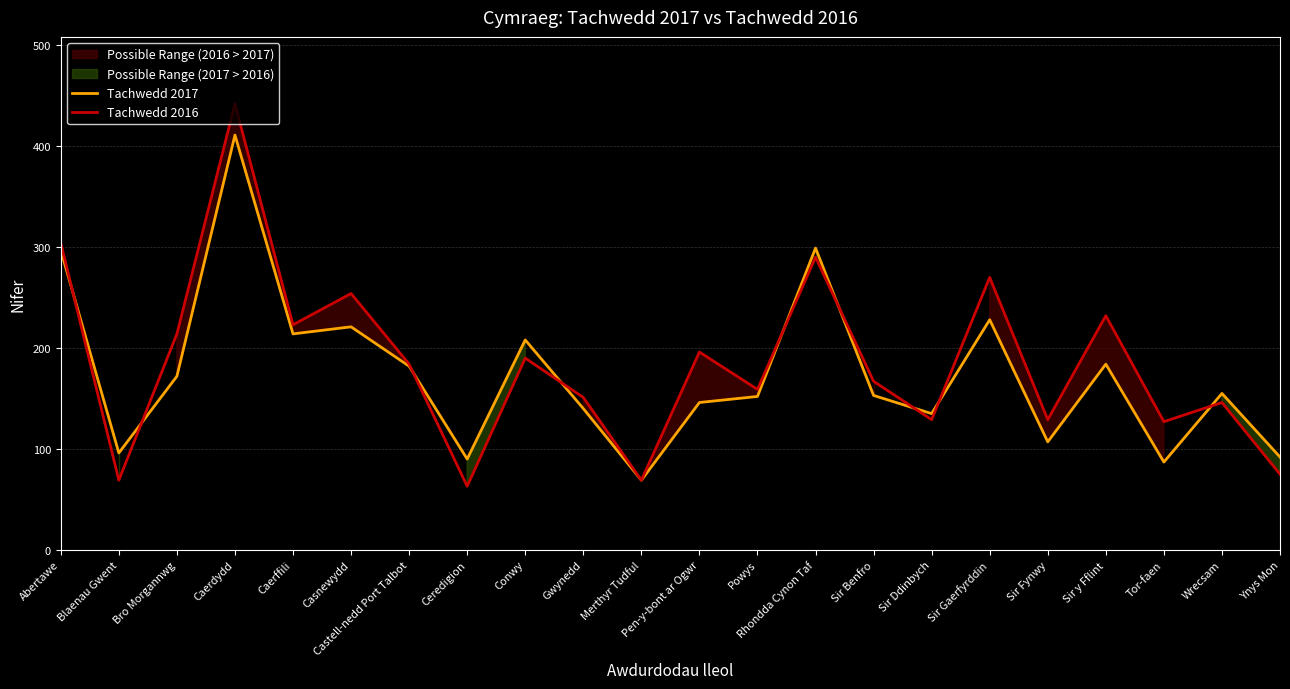

Does the chart have visible grid lines?

Yes